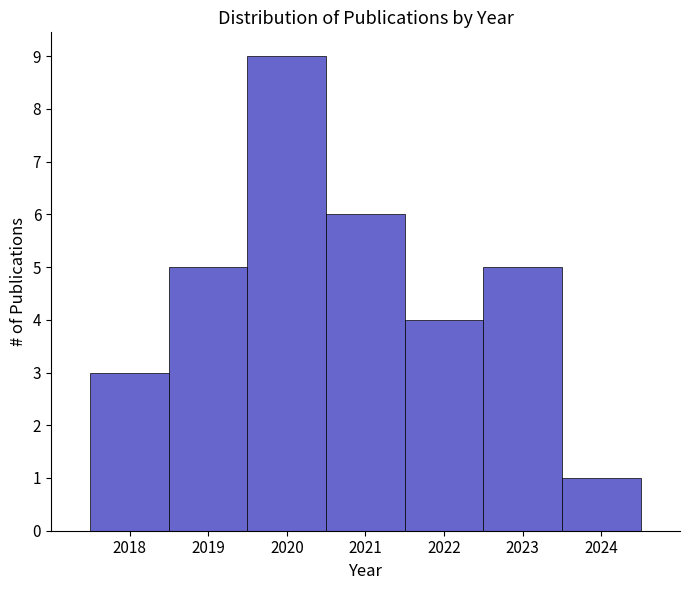

Reading left to right, transcribe this chart: for each bar, give the range it covers on the x-axis and its height. The values are not printed on the chart, so give them approximately, as read against the axis.

2017.5 to 2018.5: 3
2018.5 to 2019.5: 5
2019.5 to 2020.5: 9
2020.5 to 2021.5: 6
2021.5 to 2022.5: 4
2022.5 to 2023.5: 5
2023.5 to 2024.5: 1